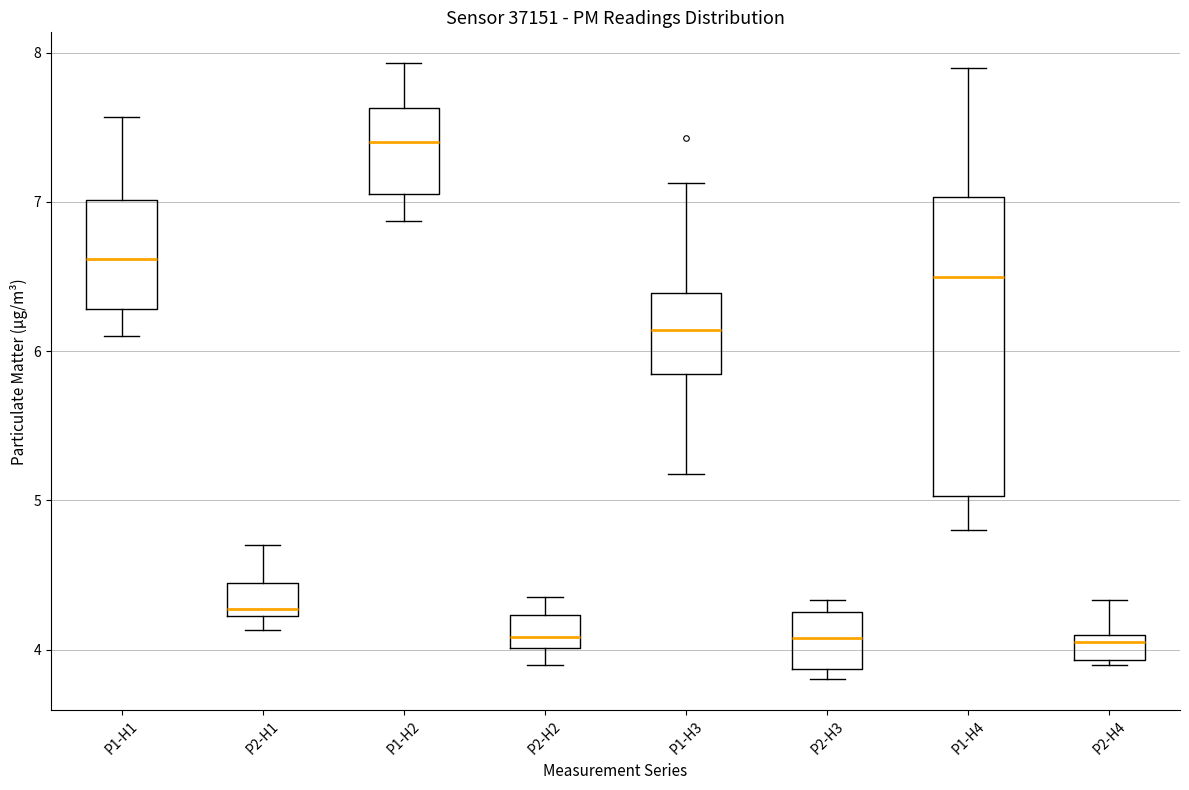

Reading left to right, read every box against the y-axis: the position of its median line, the range the box covers, and the ends of its whiskers. The values are not printed on the chart, so give them approximately, as read against the axis.

P1-H1: median 6.6, box 6.3 to 7.0, whiskers 6.1 to 7.6
P2-H1: median 4.3, box 4.2 to 4.4, whiskers 4.1 to 4.7
P1-H2: median 7.4, box 7.1 to 7.6, whiskers 6.9 to 7.9
P2-H2: median 4.1, box 4.0 to 4.2, whiskers 3.9 to 4.4
P1-H3: median 6.1, box 5.8 to 6.4, whiskers 5.2 to 7.1
P2-H3: median 4.1, box 3.9 to 4.3, whiskers 3.8 to 4.3 (just above the box's upper edge)
P1-H4: median 6.5, box 5.0 to 7.0, whiskers 4.8 to 7.9
P2-H4: median 4.1 (just below the box's upper edge), box 3.9 to 4.1, whiskers 3.9 (just below the box's lower edge) to 4.3